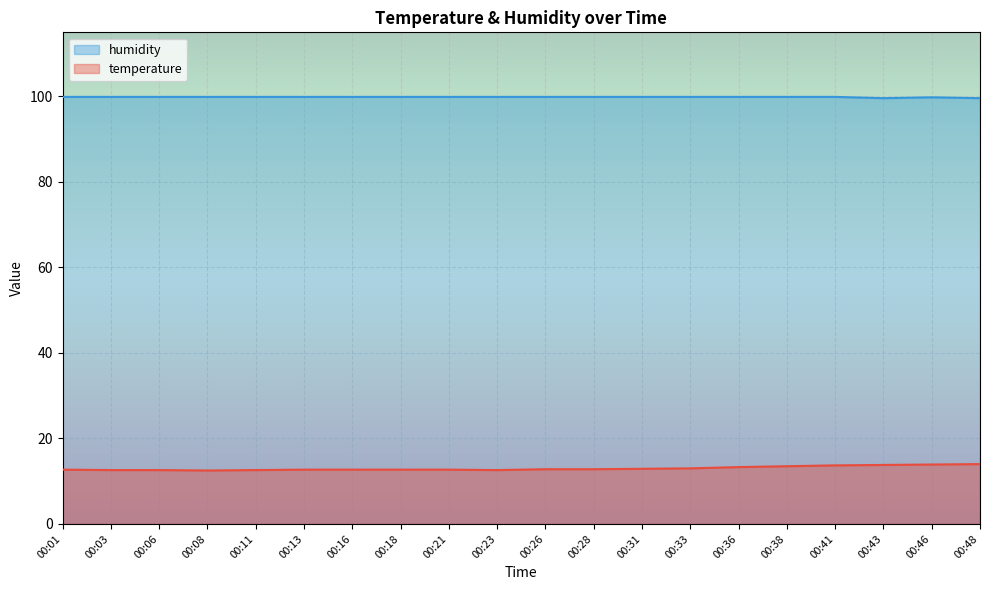

At 00:48, list the series in order from largest to smallest.

humidity, temperature